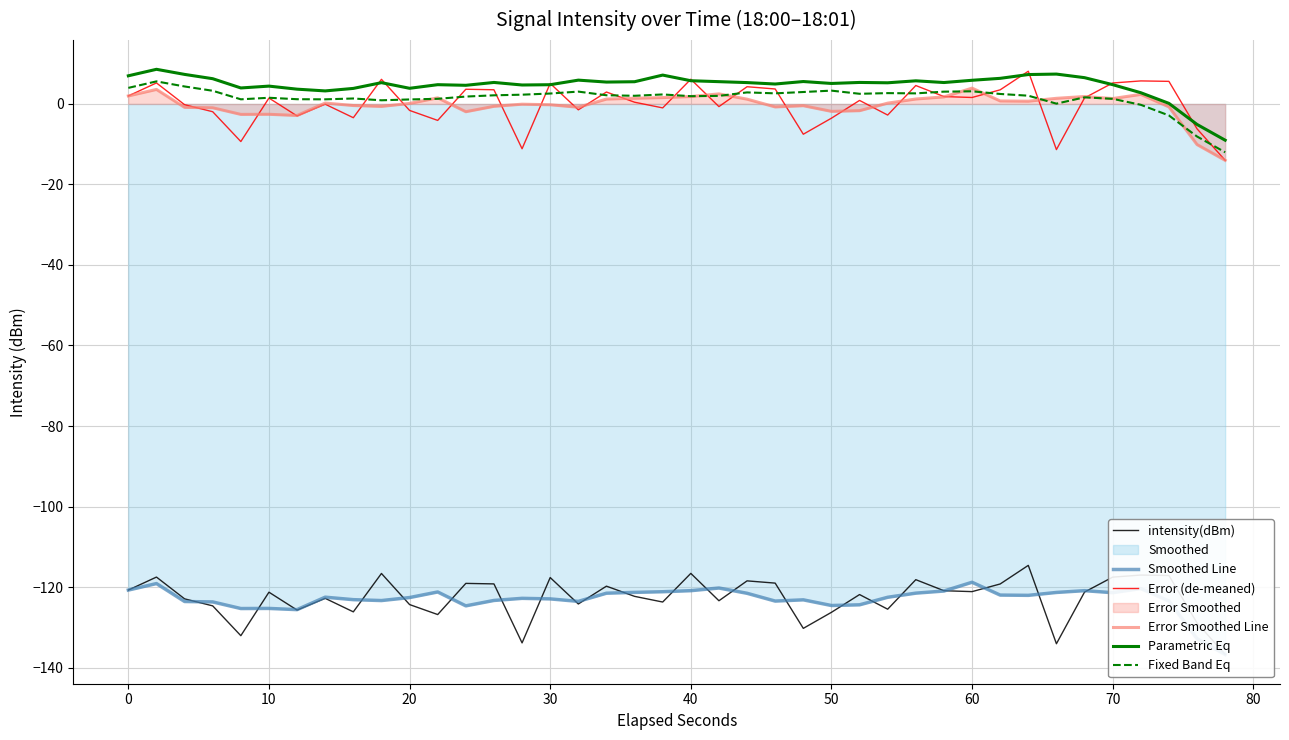

In Parametric Eq, how many points are lower than both neighbors (excluding endpoints)?

10